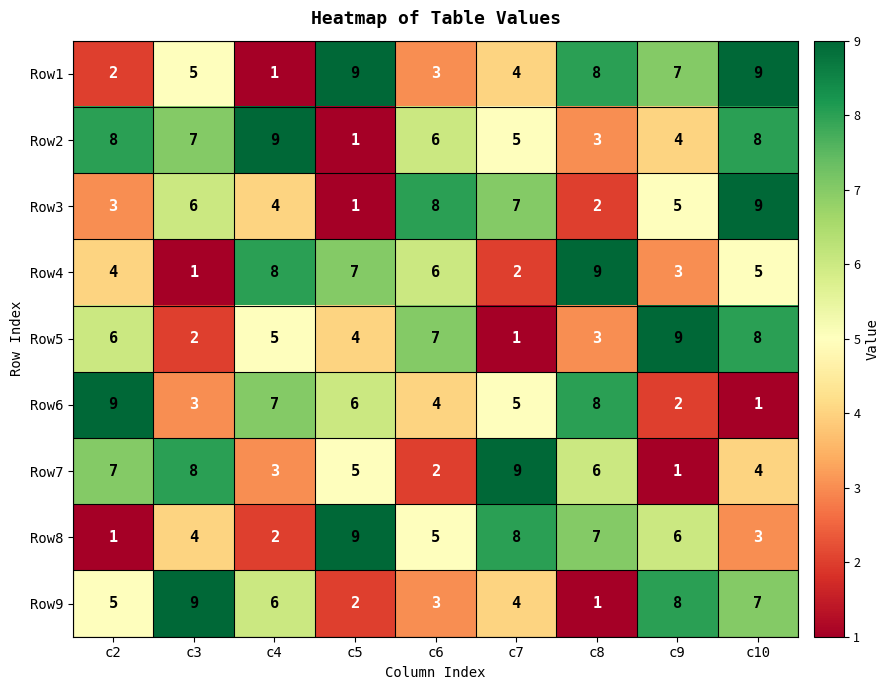

Which category has the highest value in the Row7 series?

c7